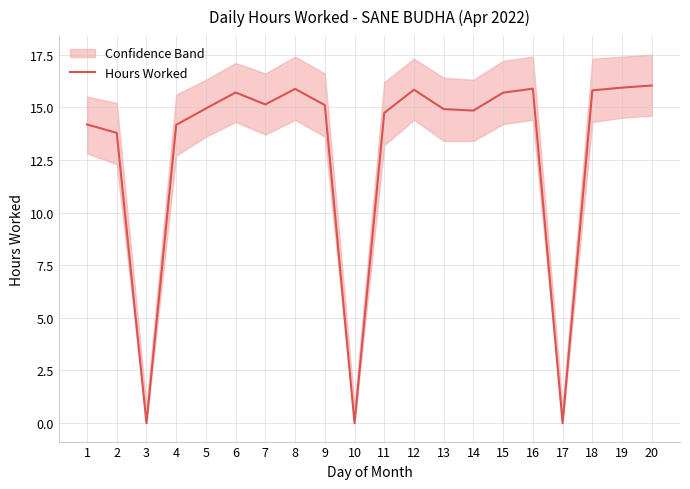

The chart shows a value of 5.0 at 18. True or false?

False